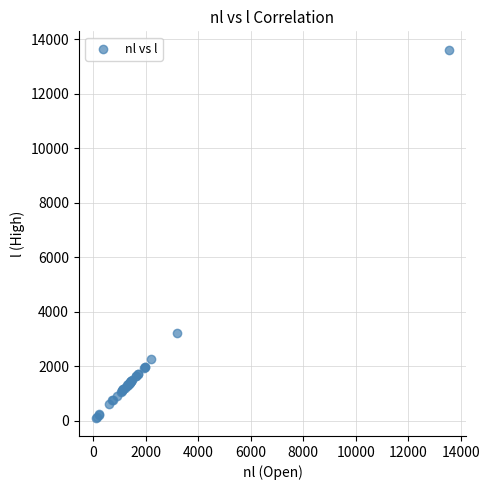

What Y value in the scatter plot is closest to 6866?

3211.3